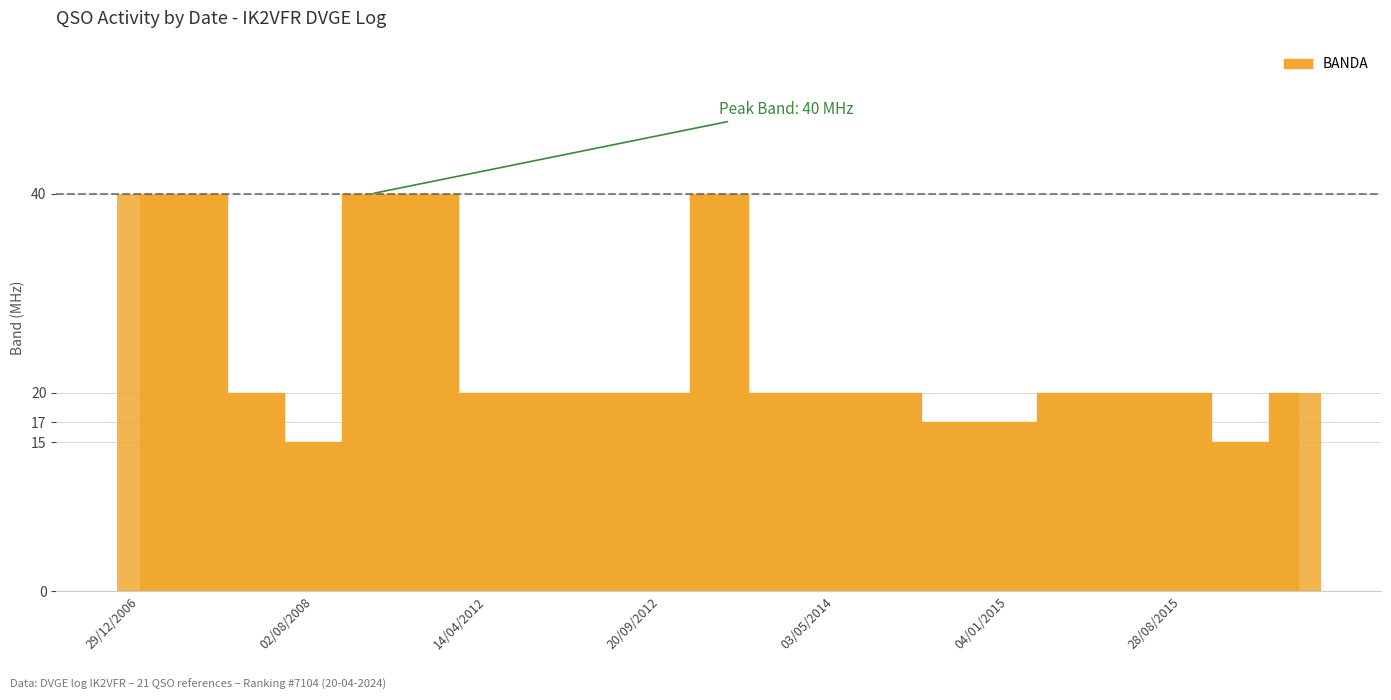

What is the greatest value displayed?

40